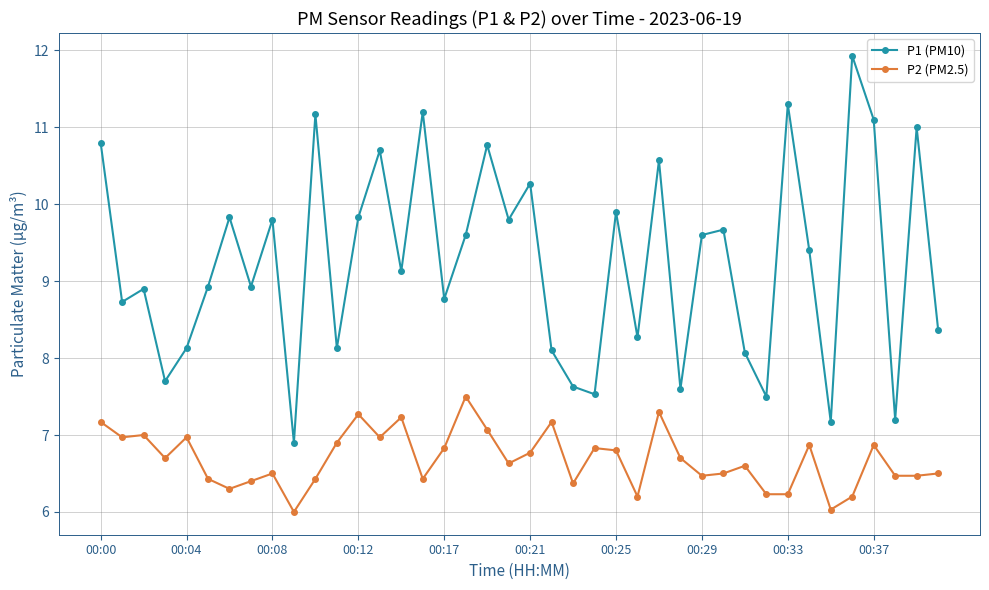

What is the minimum value shown in the chart?

6.0